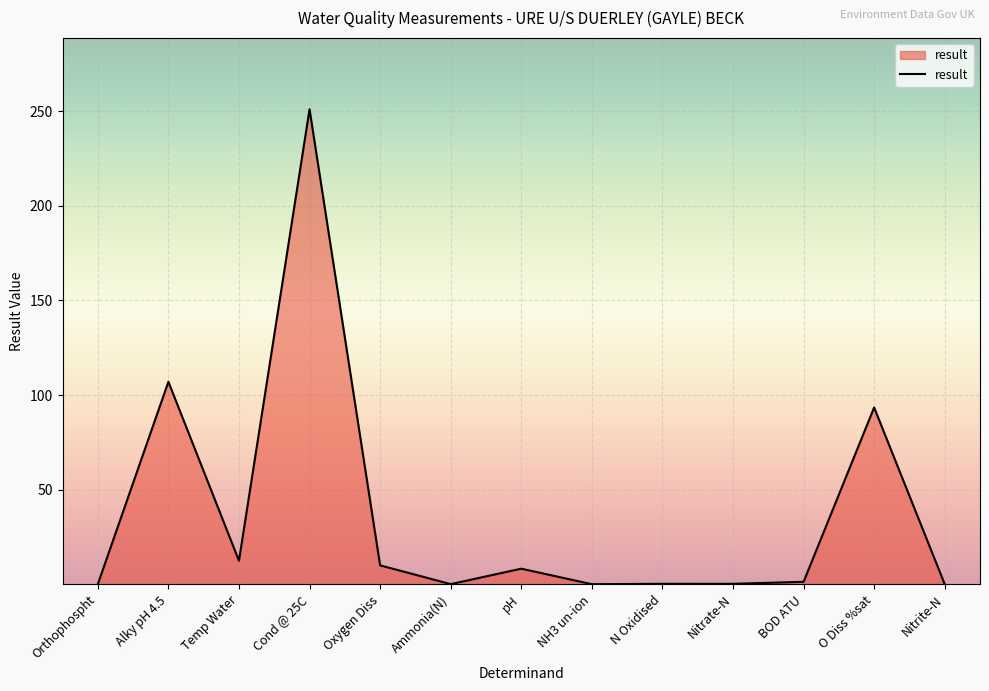

Where is the data nearest to the value 125?

Alky pH 4.5